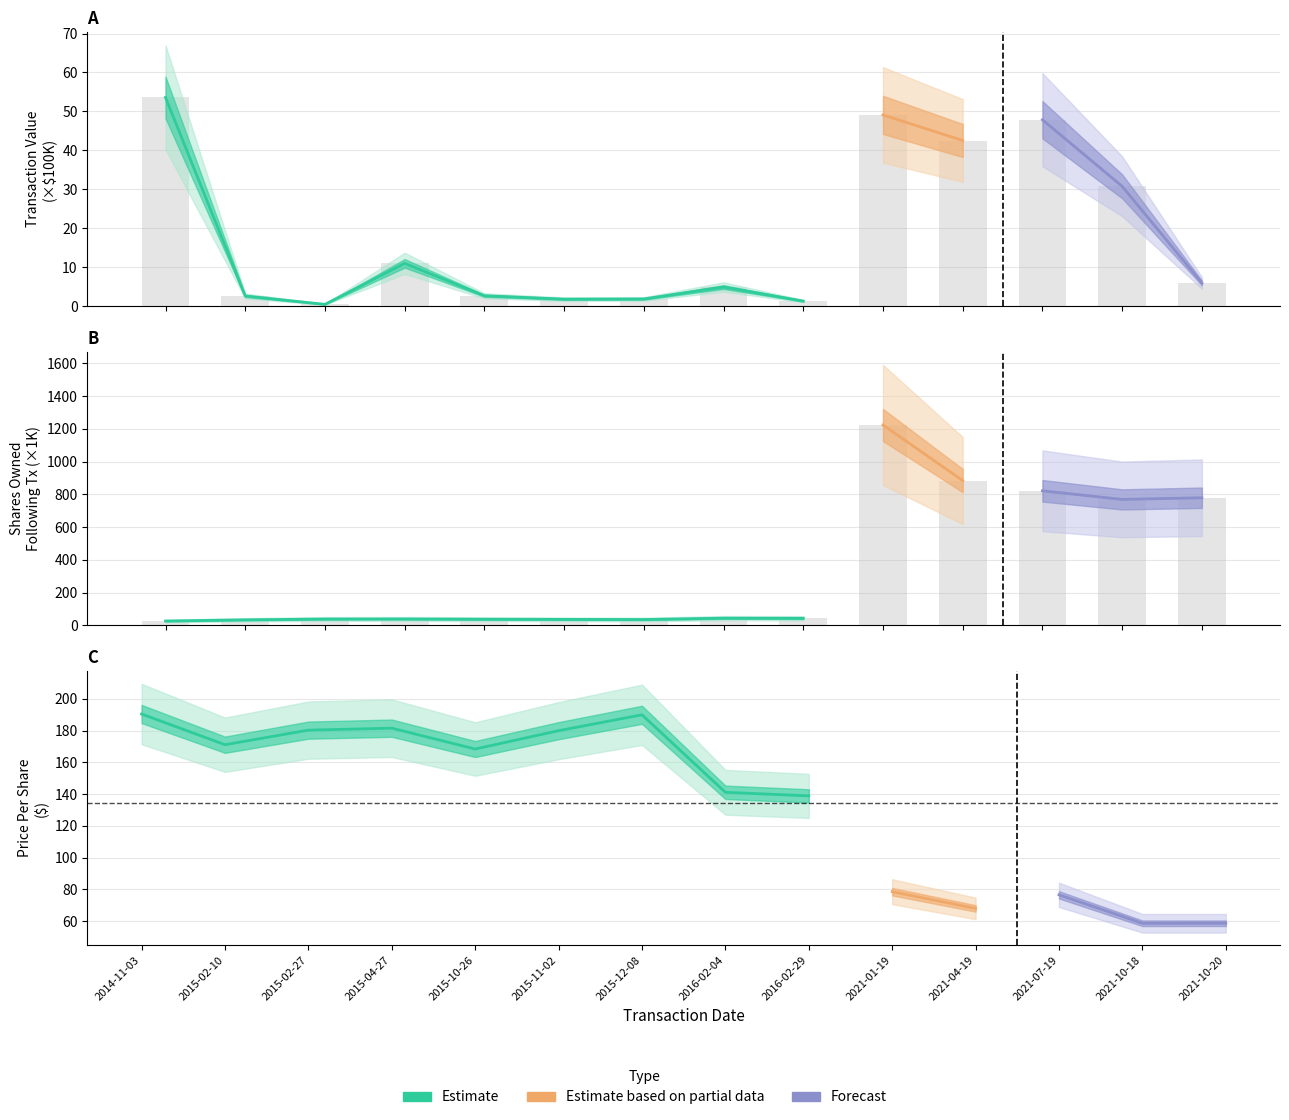

Read the sharesOwnedFollowingTransaction value at 7.

44.7